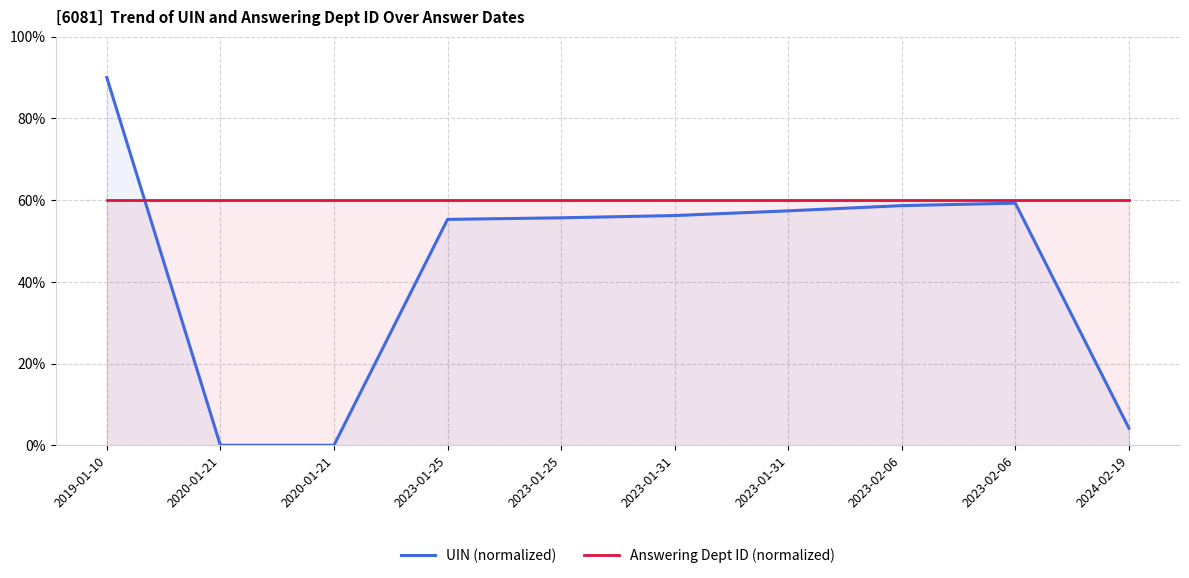

How many series are shown in this chart?

2